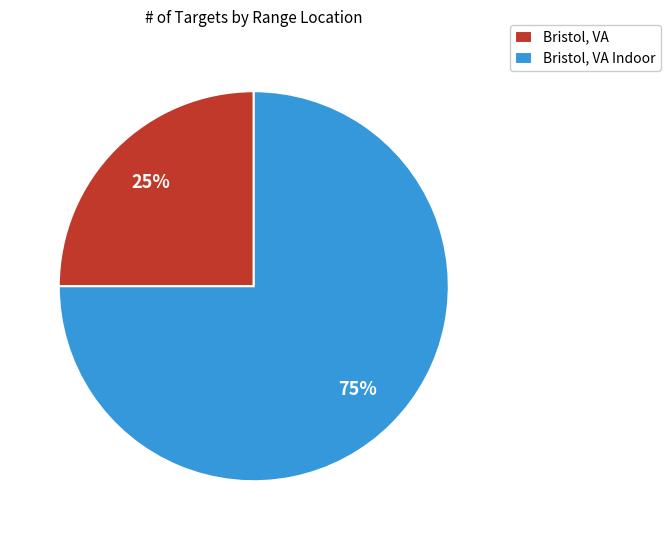

Is it true that Bristol, VA Indoor is 75% of the pie?

True